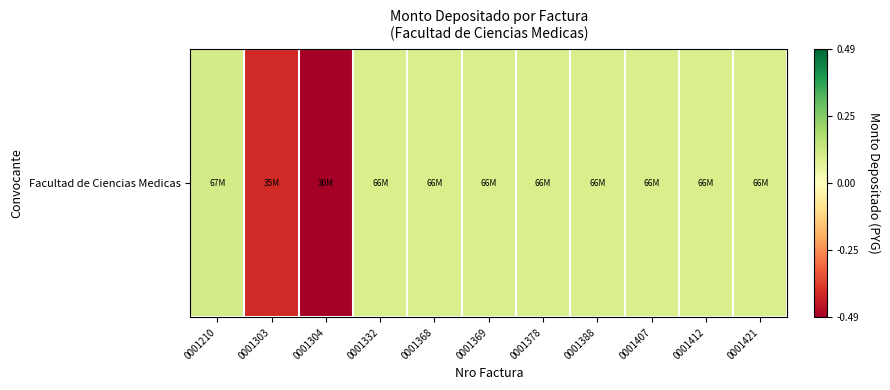

Which category has the highest value across all series?

0001210